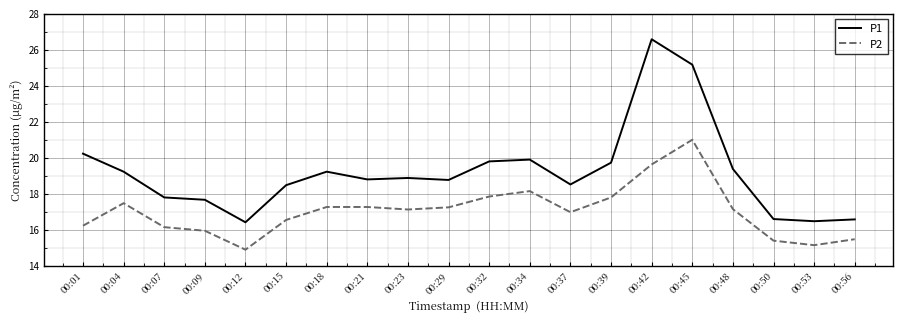

Which label corresponds to the smallest value in the chart?

00:12